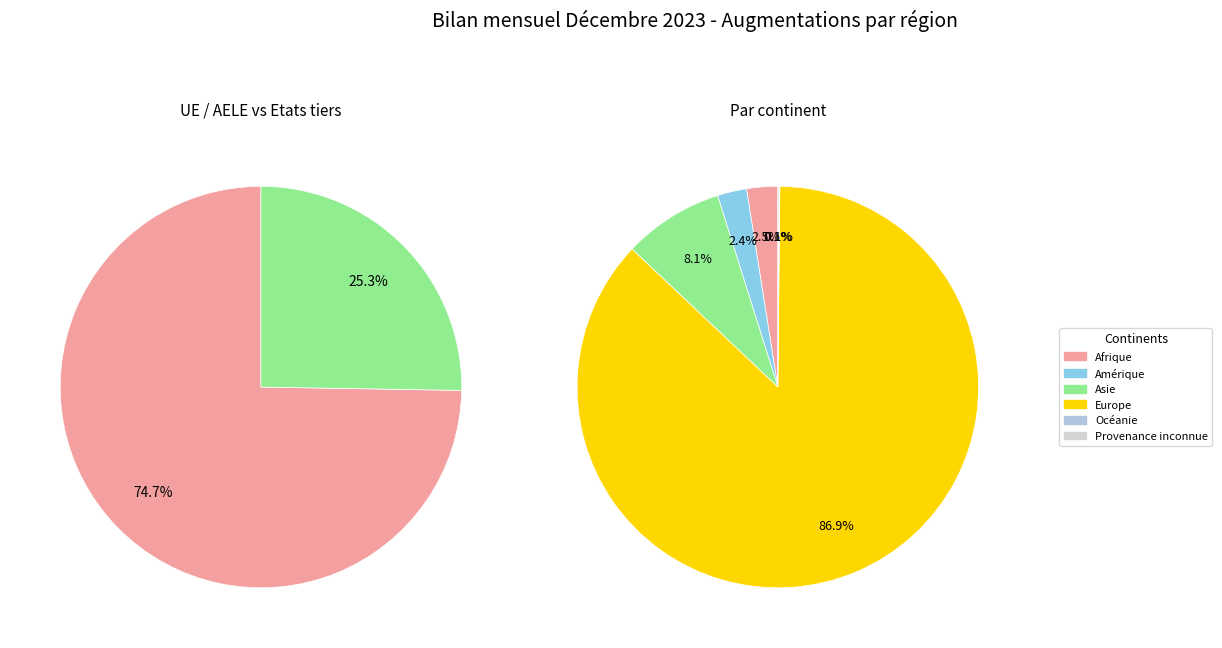

What is the change in value from UE / AELE to Etats tiers?

-6453